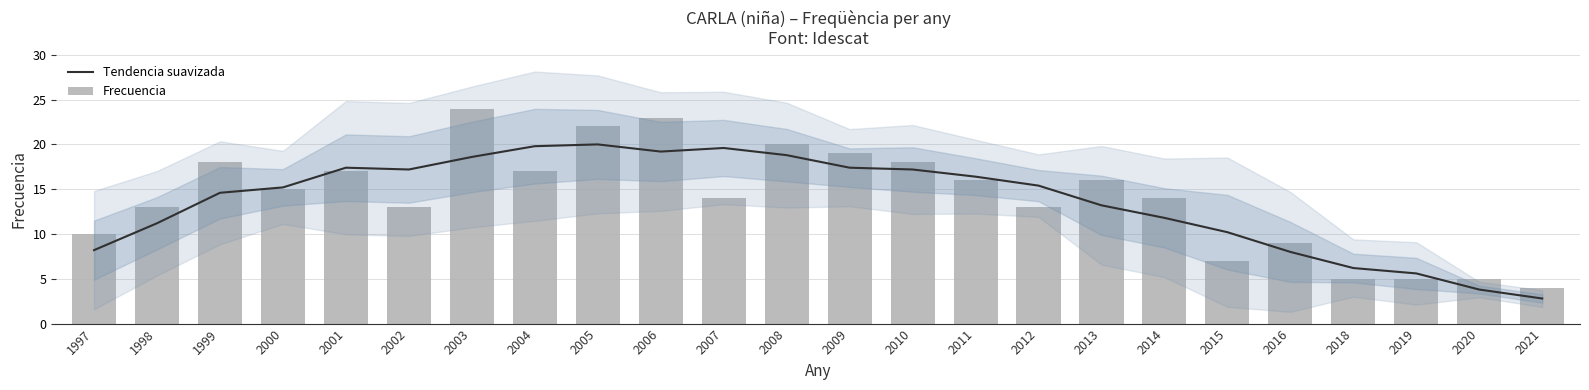

How many categories are shown in the chart?

24